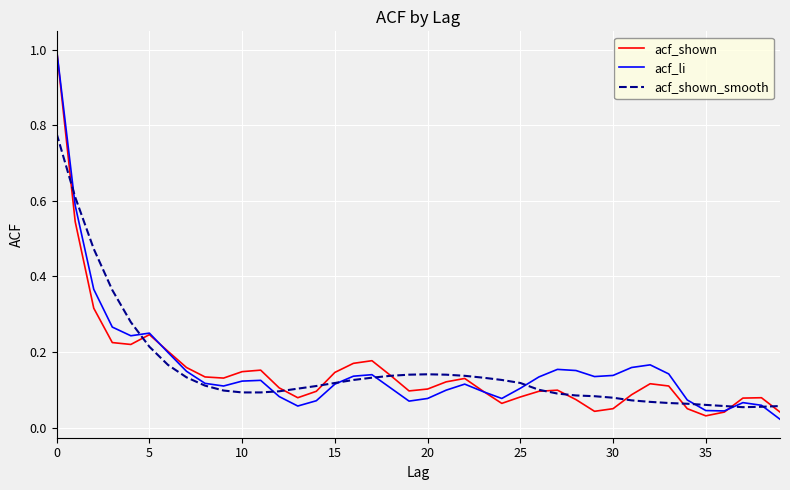

What are all the series names shown in the legend?

acf_shown, acf_li, acf_shown_smooth